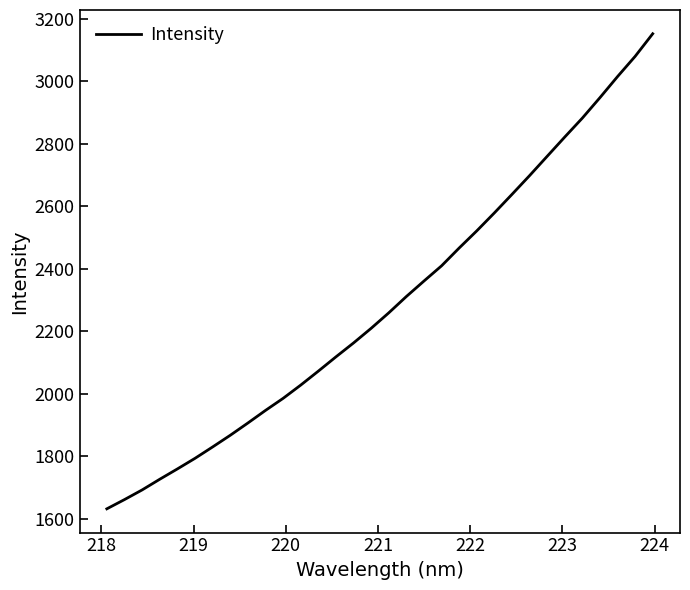

What is the greatest value displayed?

3151.8